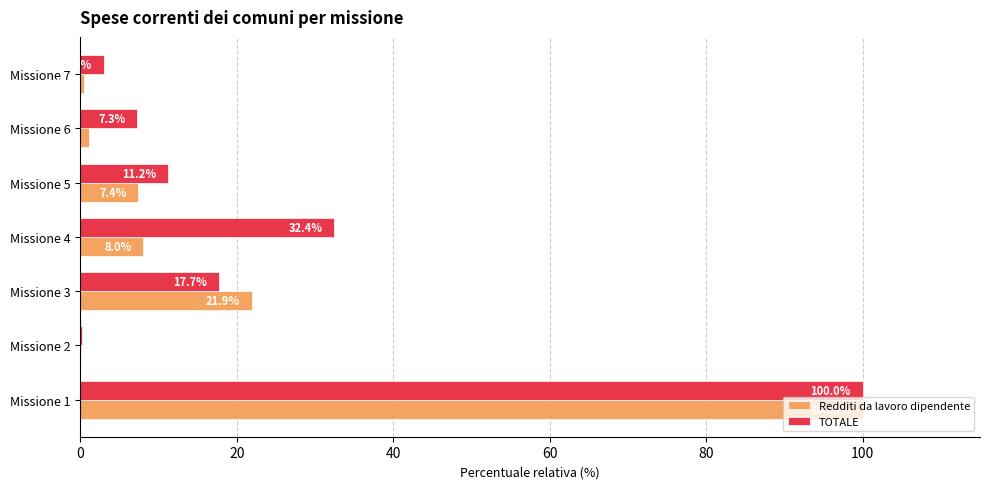

What is the sum of the Redditi da lavoro dipendente values at Missione 5 and Missione 4?

15.4